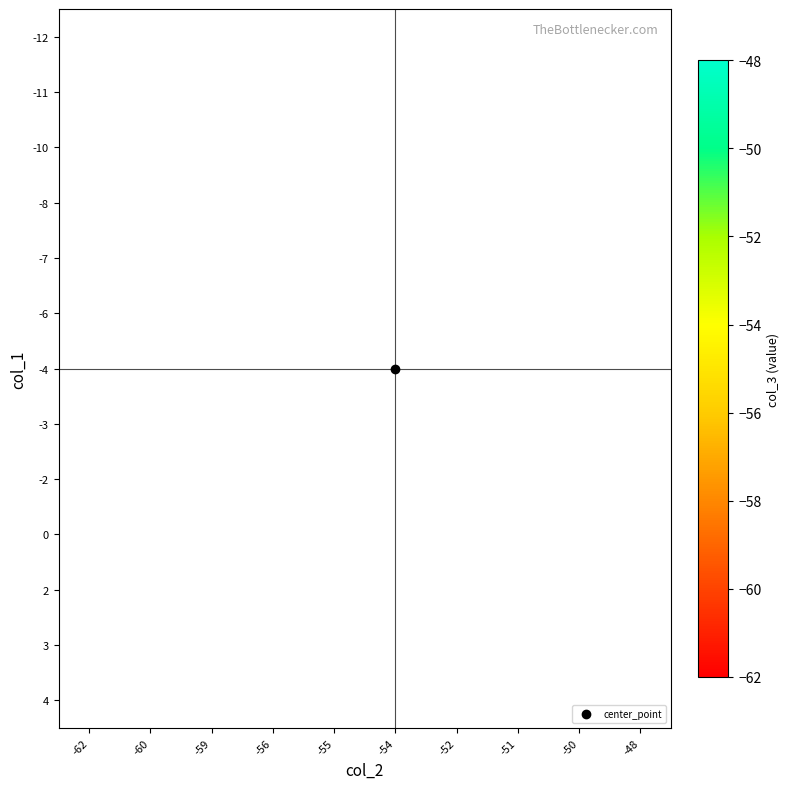

What is the minimum value shown in the chart?

-62.0